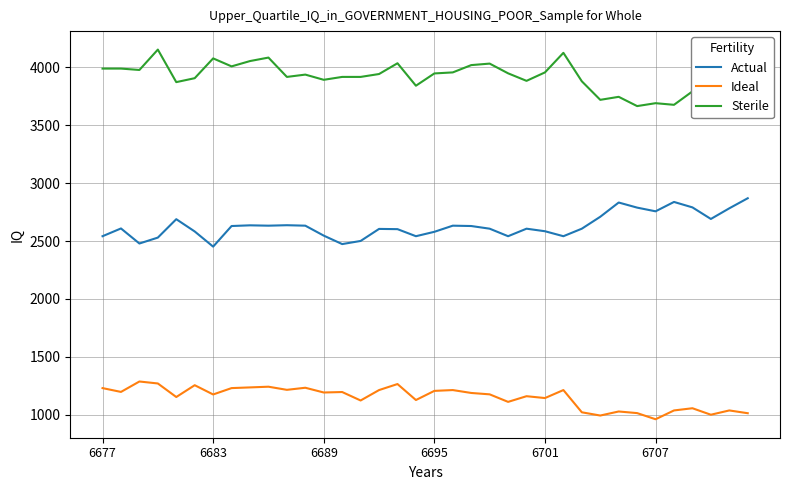

True or false: Sterile and Ideal intersect in this chart.

False